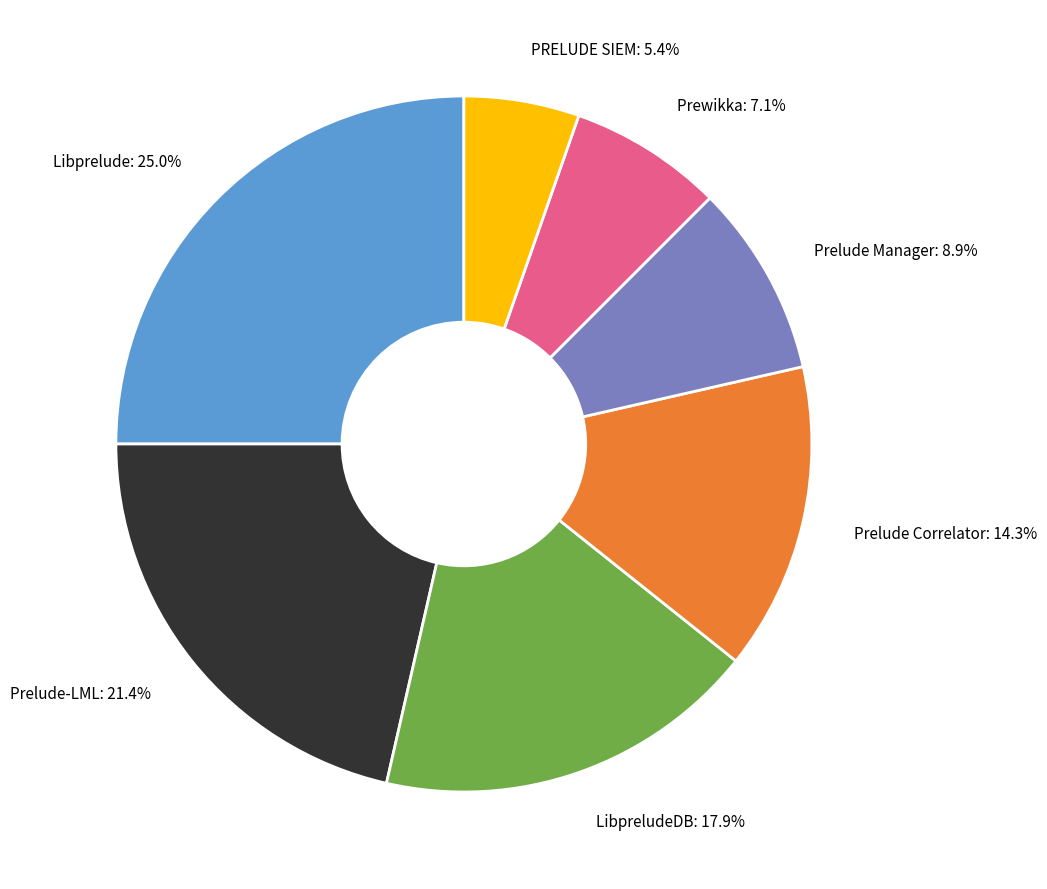

Which slice is the smallest?

PRELUDE SIEM